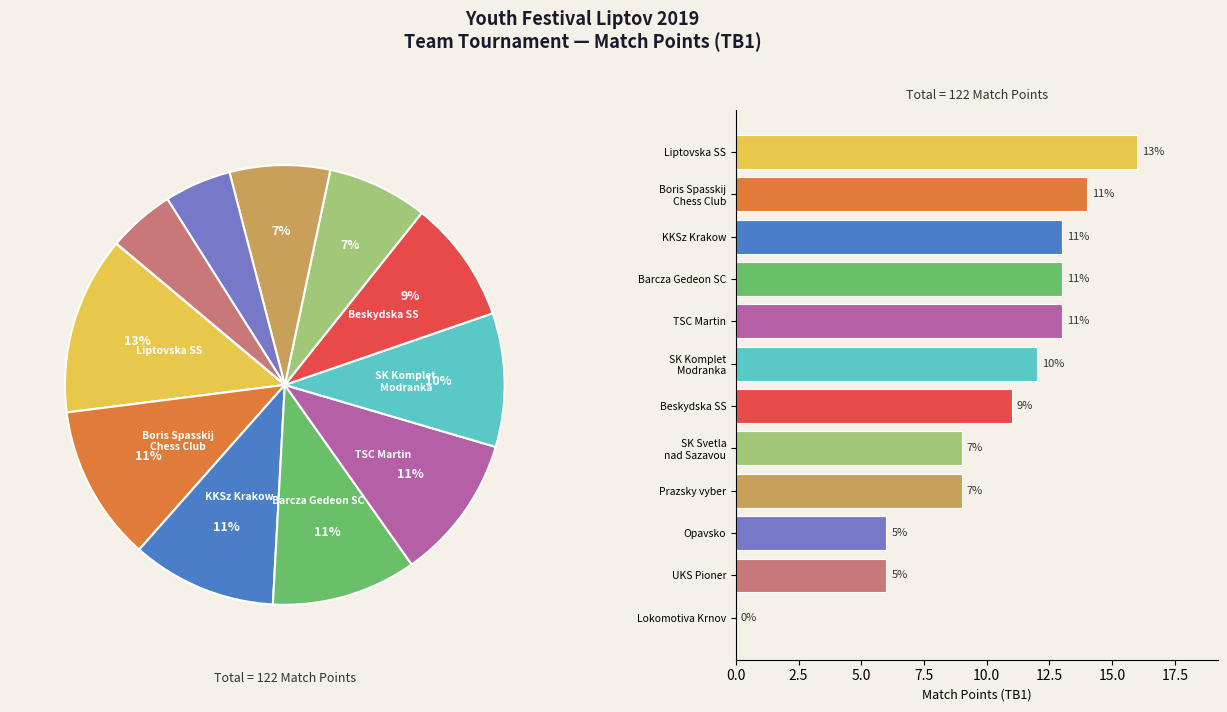

Count the number of slices in the pie.

12